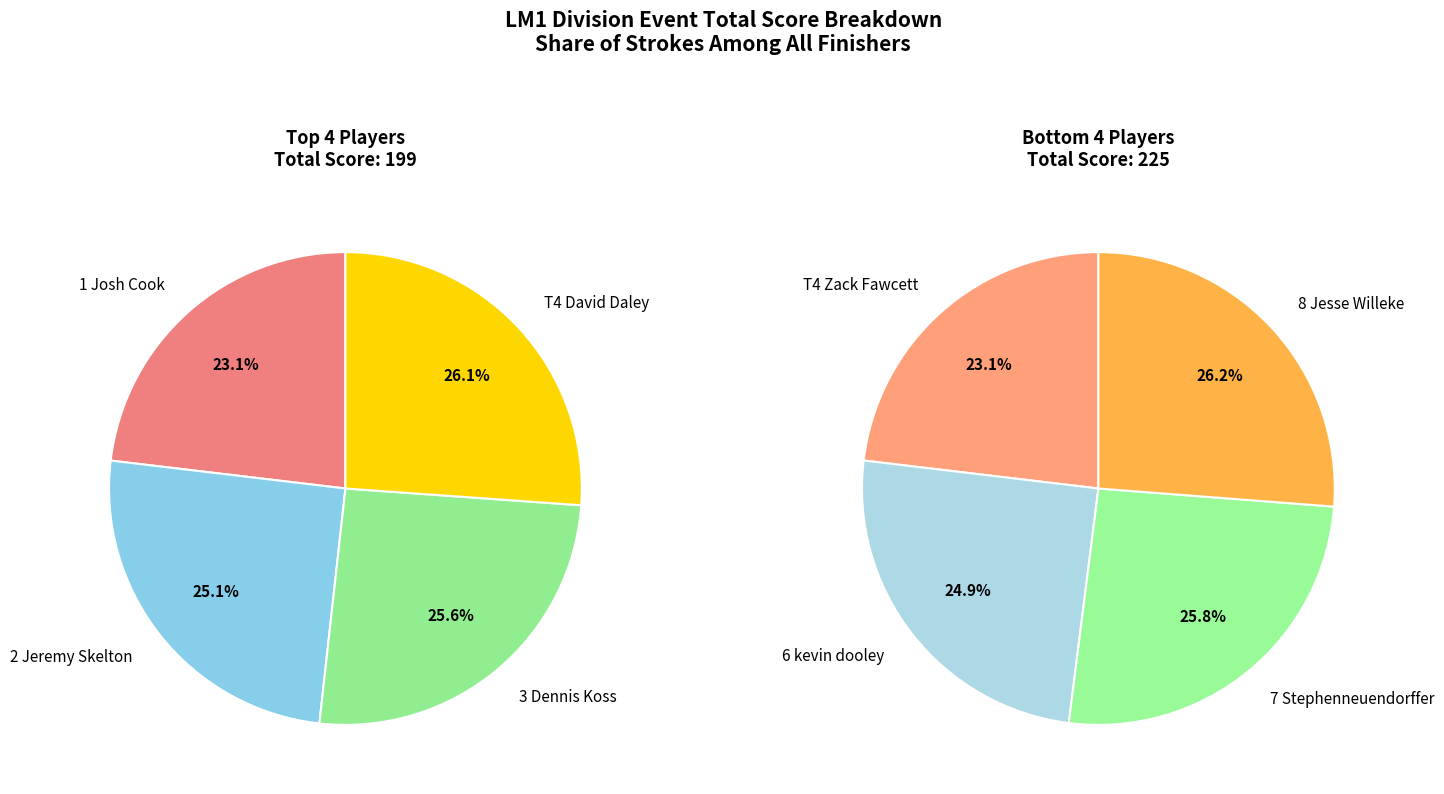

Which slice is the smallest?

1 Josh Cook